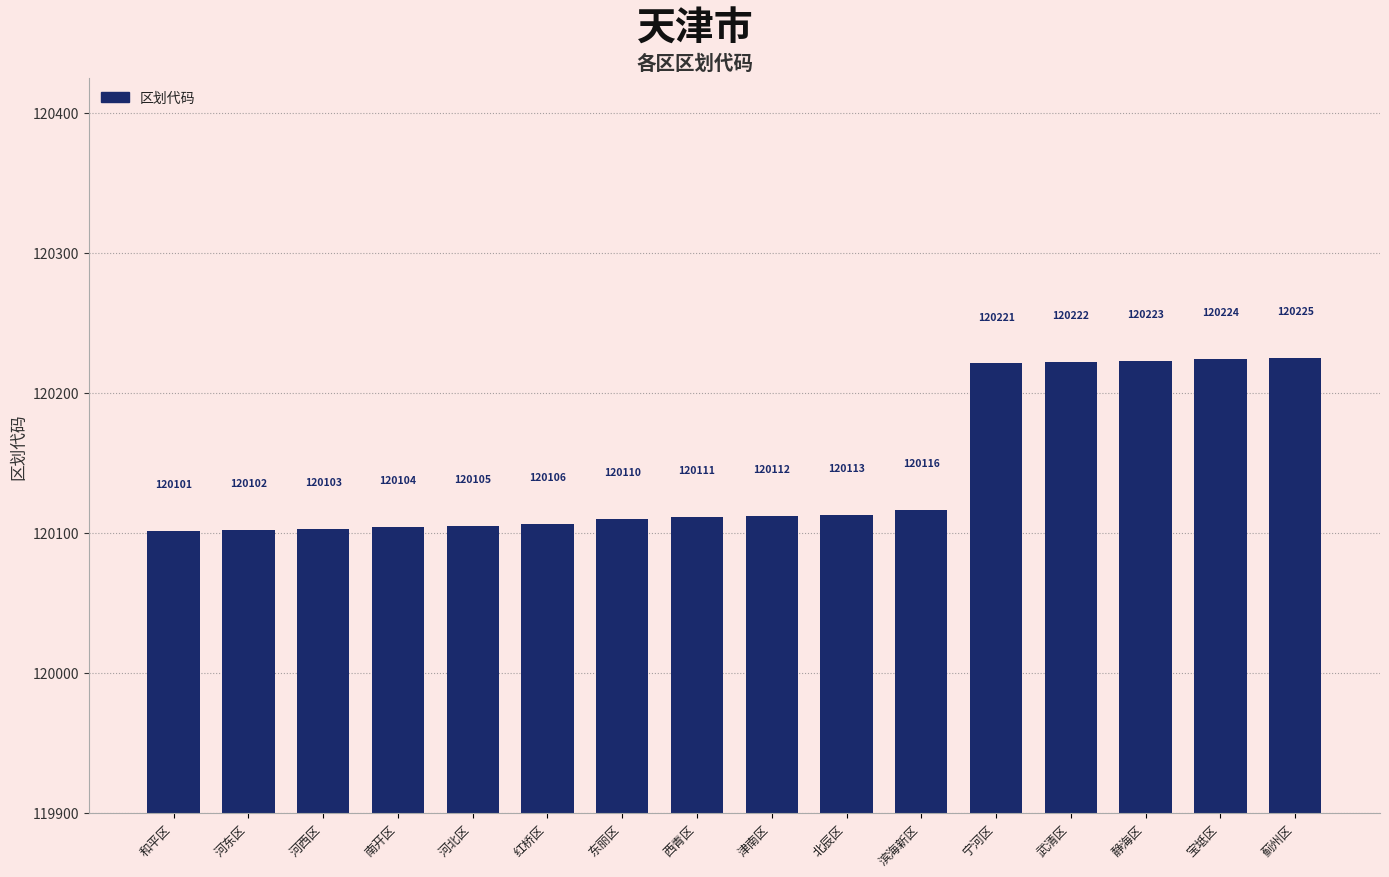

What is the value of the 15th bar from the left?

120224